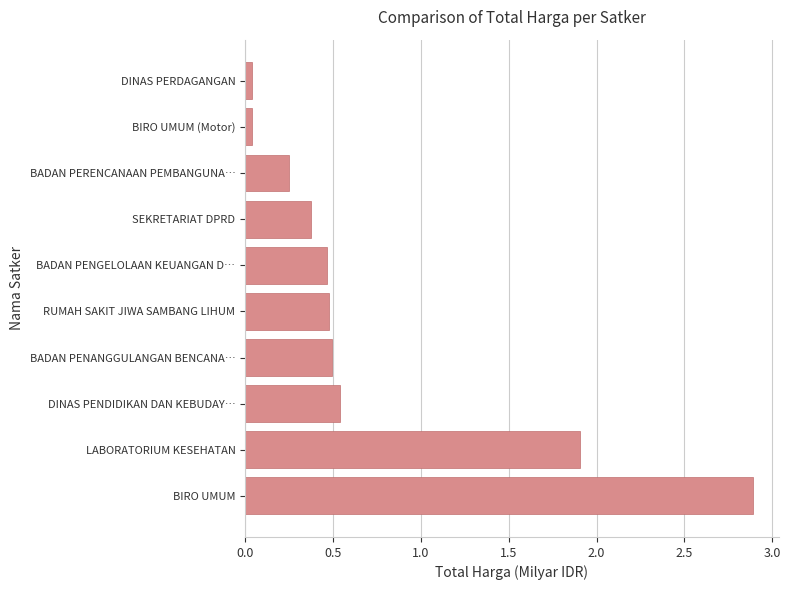

The chart shows a value of 0.7 at BIRO UMUM. True or false?

False